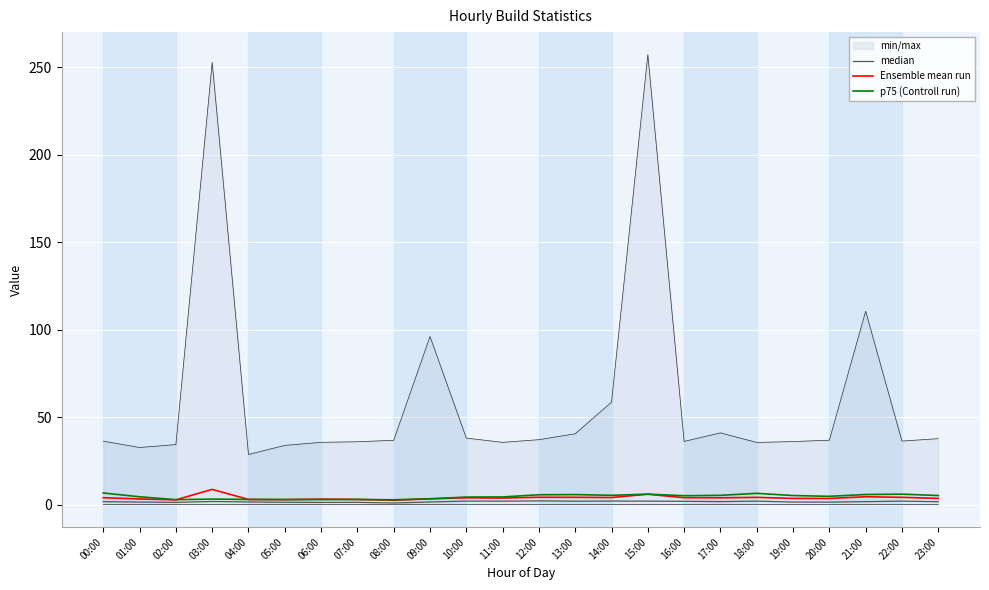

Is it true that Ensemble mean run equals 3.4 at 09:00?

True